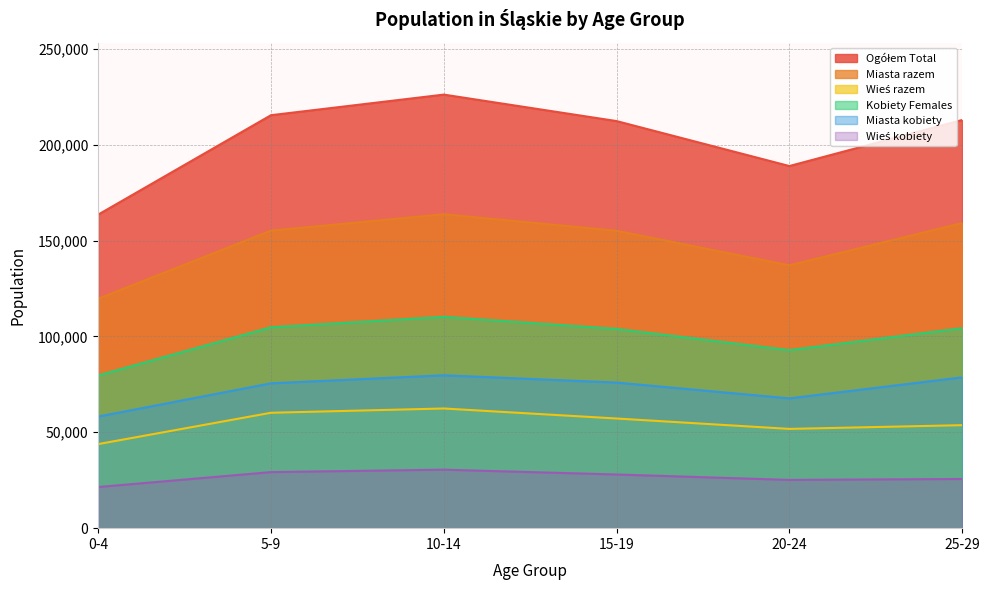

What is the spread (max minus min) of values at 15-19?

184290